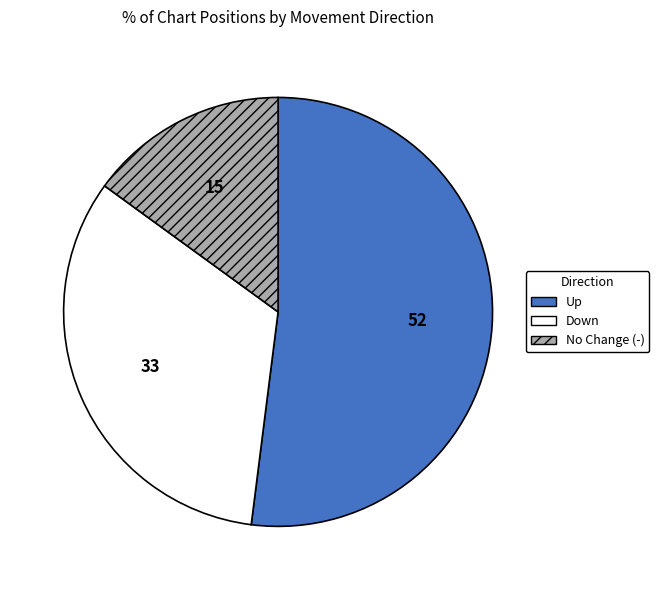

Rank the categories by value from lowest to highest.

No Change (-), Down, Up